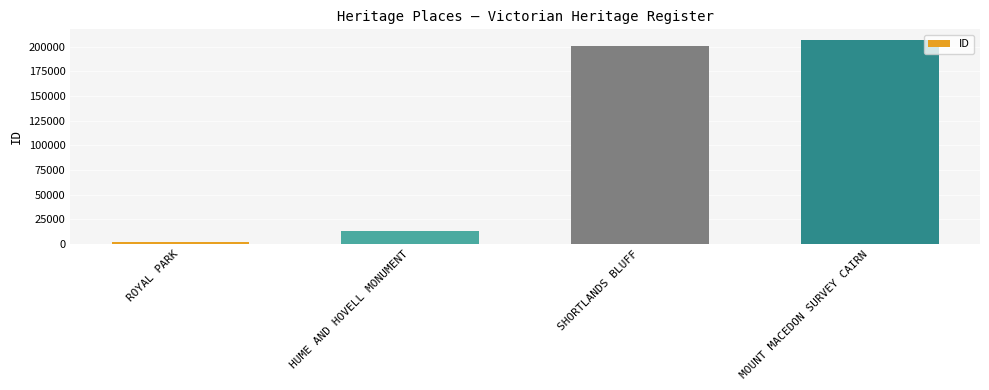

What is the greatest value displayed?

207061